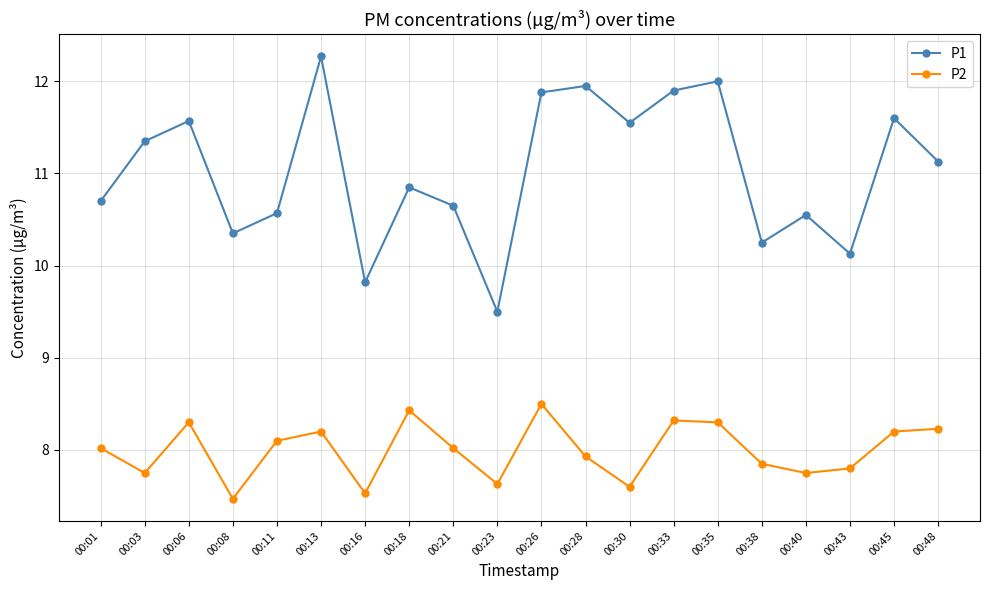

Rank the series at 00:13 from highest to lowest value.

P1, P2